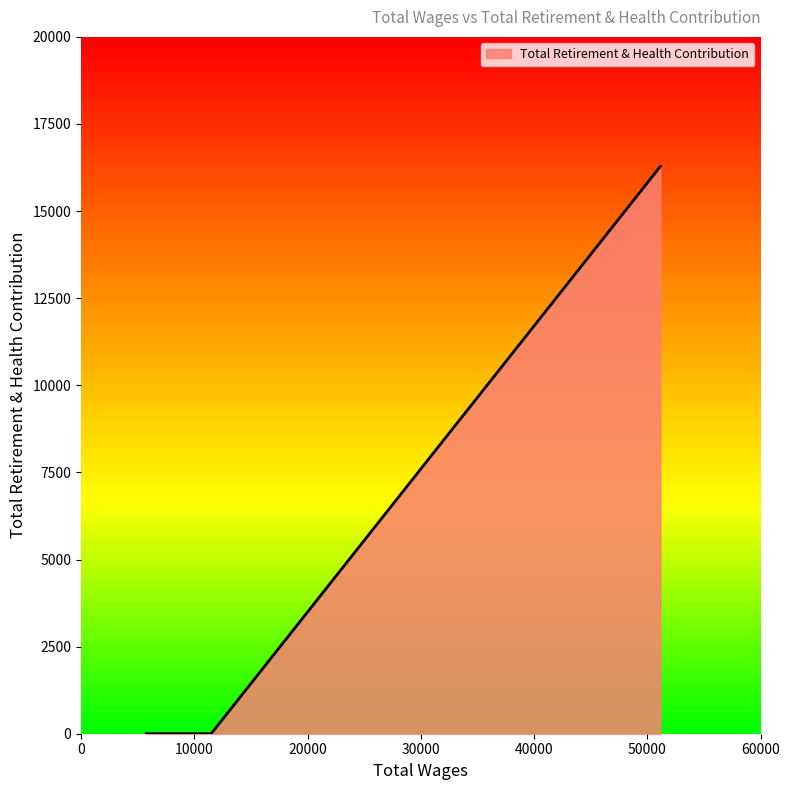

What is the difference between the maximum and minimum values?

16282